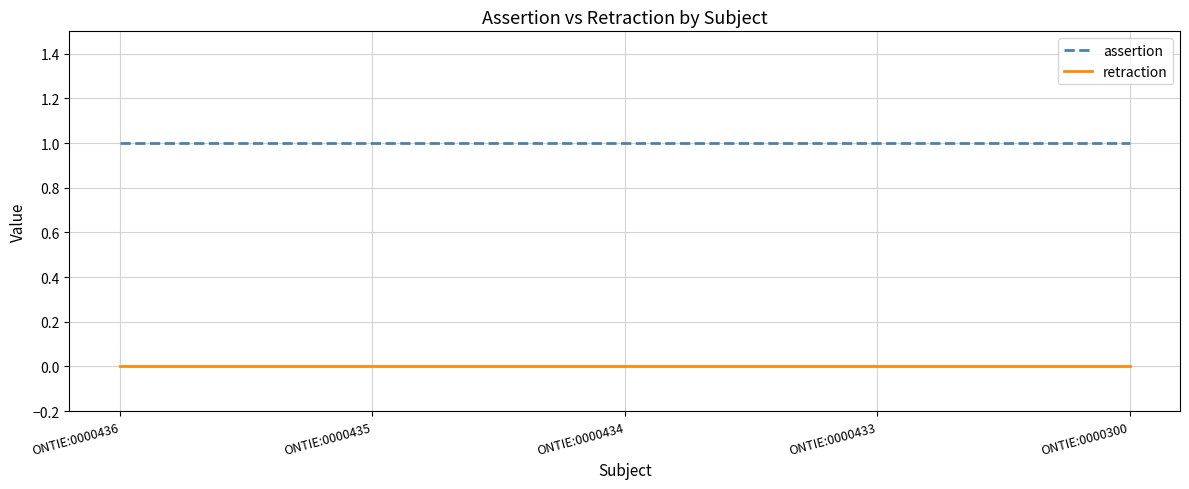

True or false: assertion and retraction cross at least once.

False